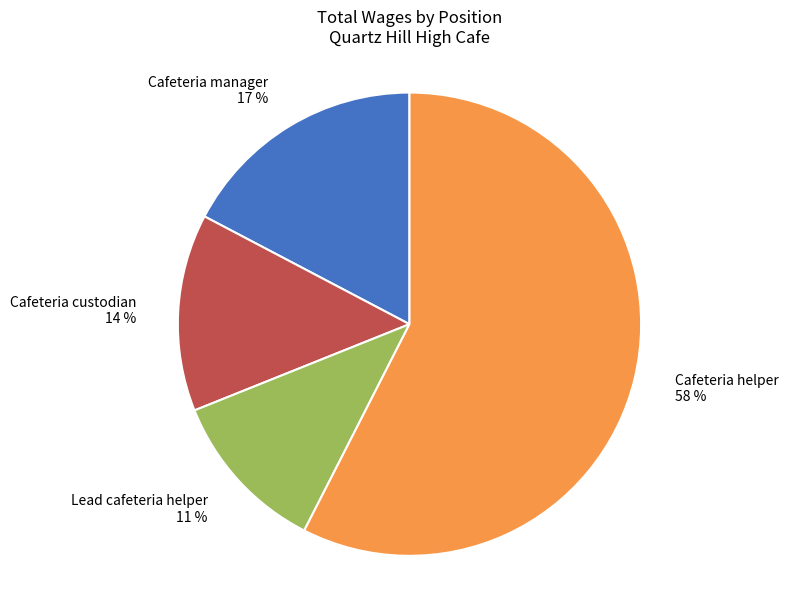

The Cafeteria helper slice represents 77% of the pie. True or false?

False